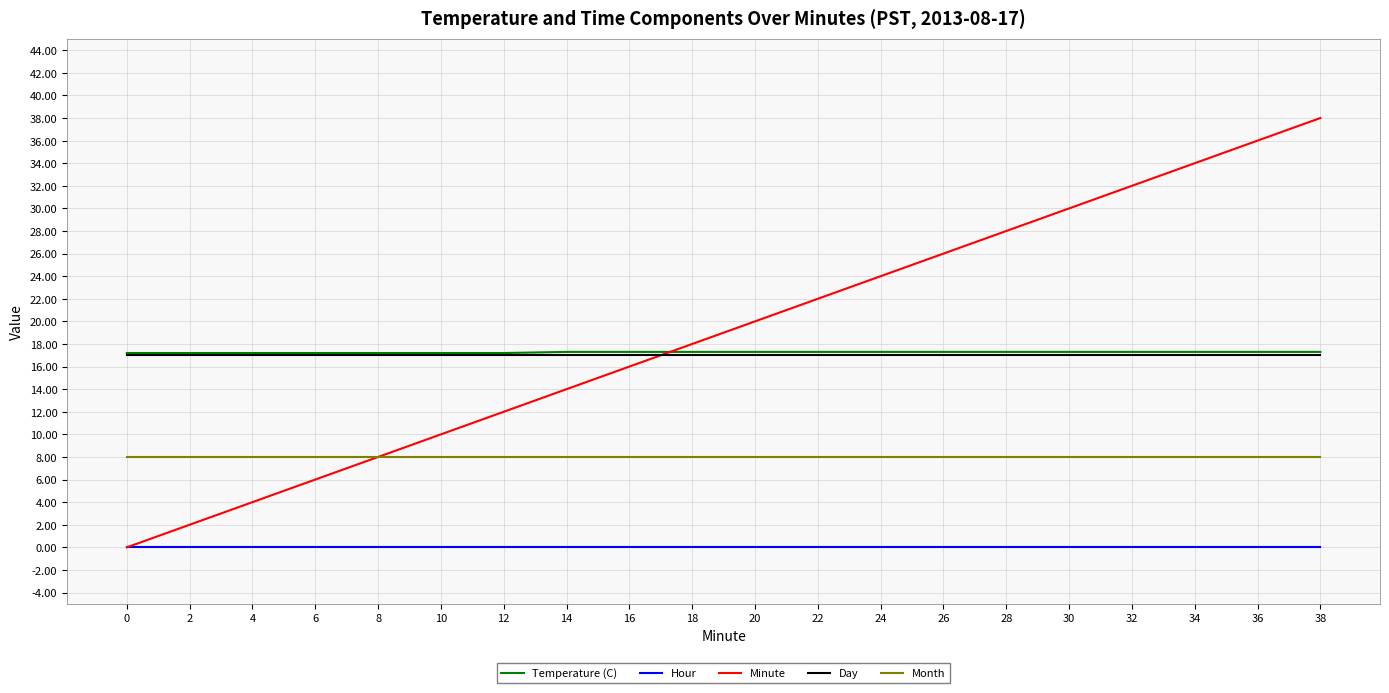

True or false: Temperature (C) has a value of 11.7 at 6.

False